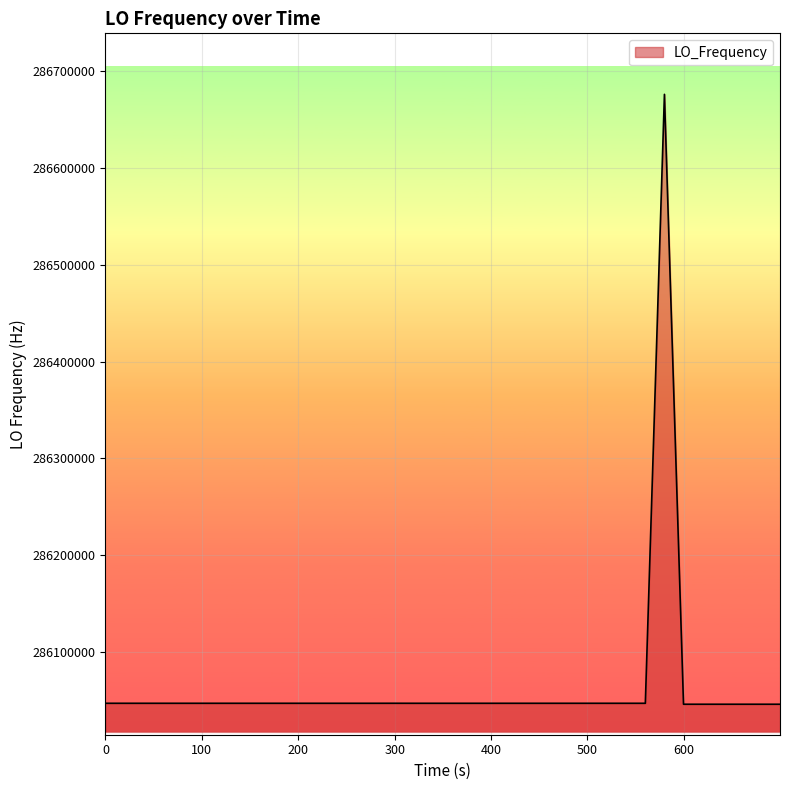

What is the minimum value shown in the chart?

286046009.3